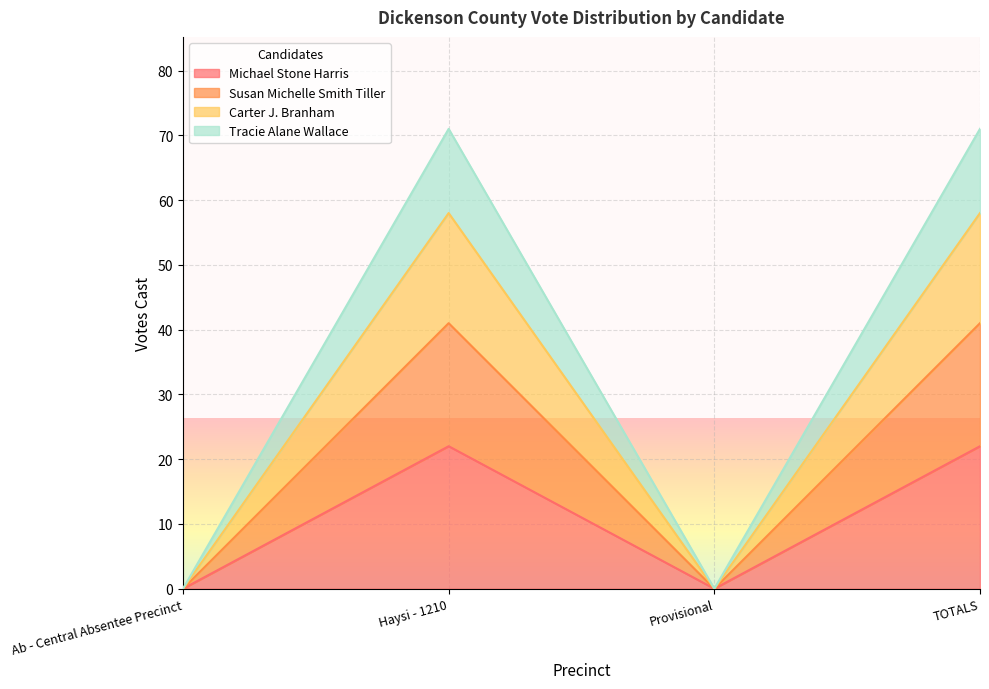

The Carter J. Branham series shows 38 at Ab - Central Absentee Precinct. True or false?

False